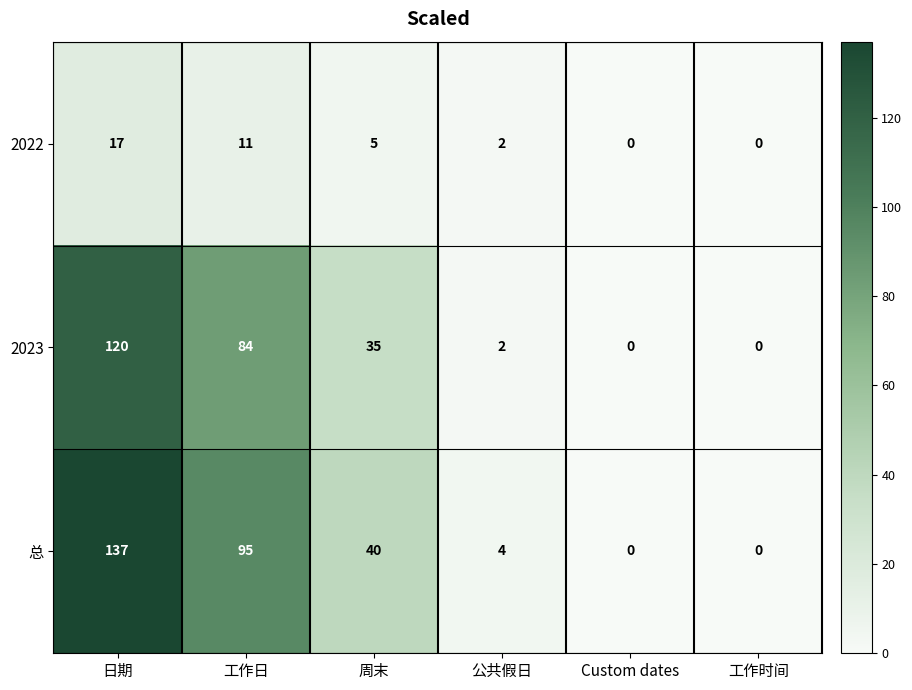

Between 日期 and 工作日, which series saw the biggest shift?

总